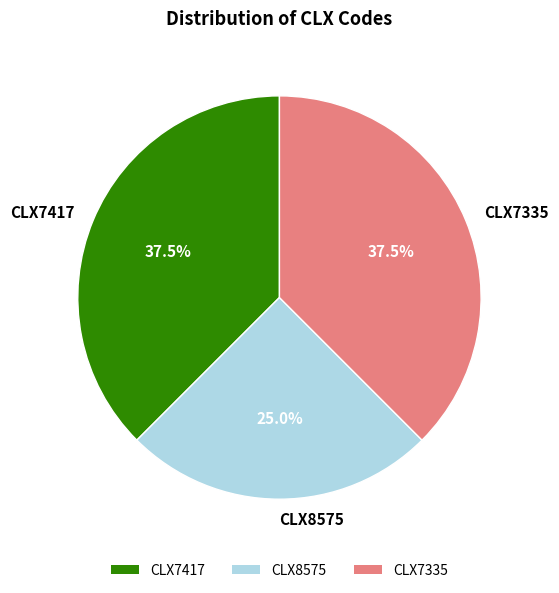

Is the sum of CLX8575 and CLX7335 greater than half?

Yes